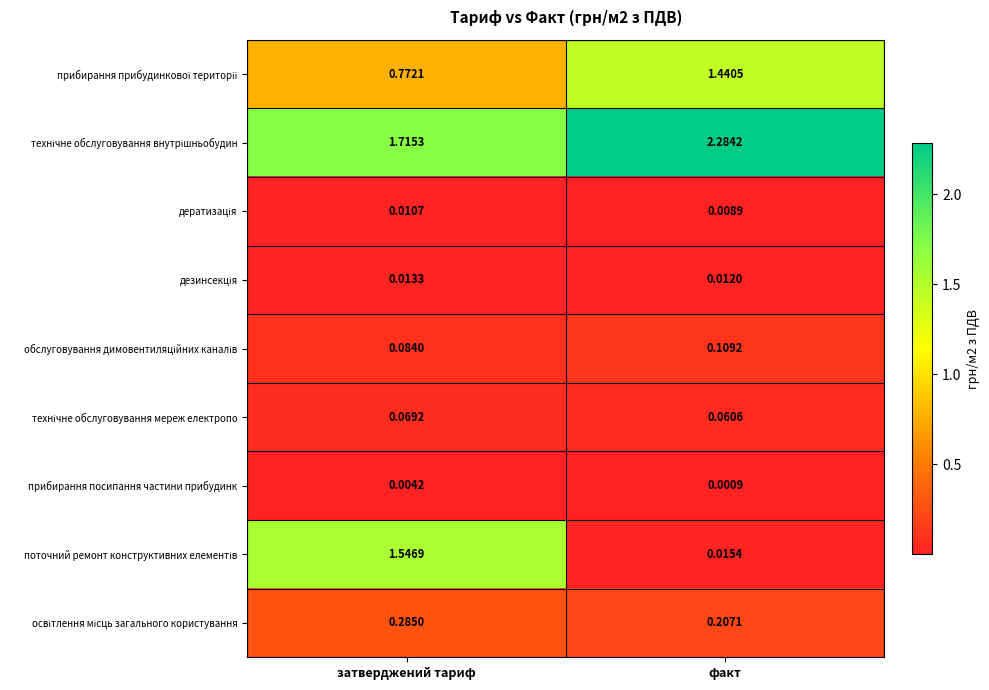

At which category is the sum across all series the highest?

затверджений тариф